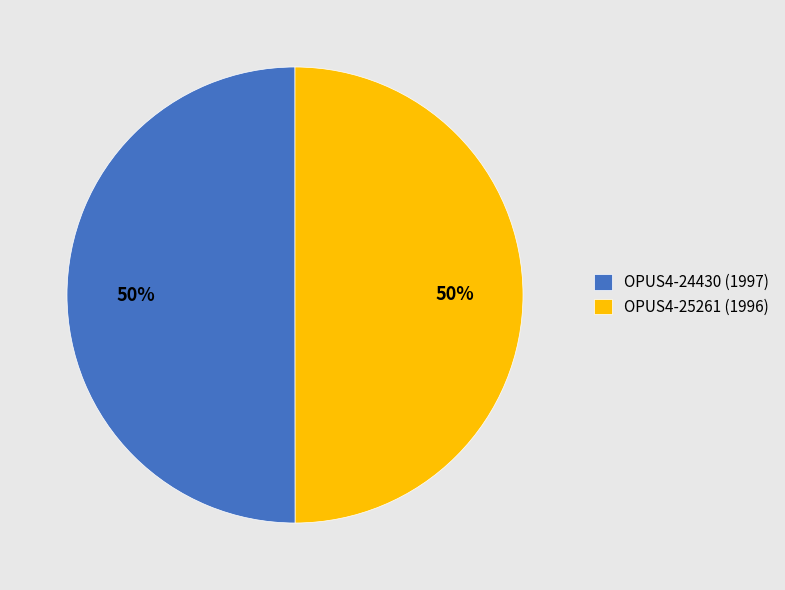

To the nearest percent, what is the combined percentage of OPUS4-24430 (1997) and OPUS4-25261 (1996)?

100%